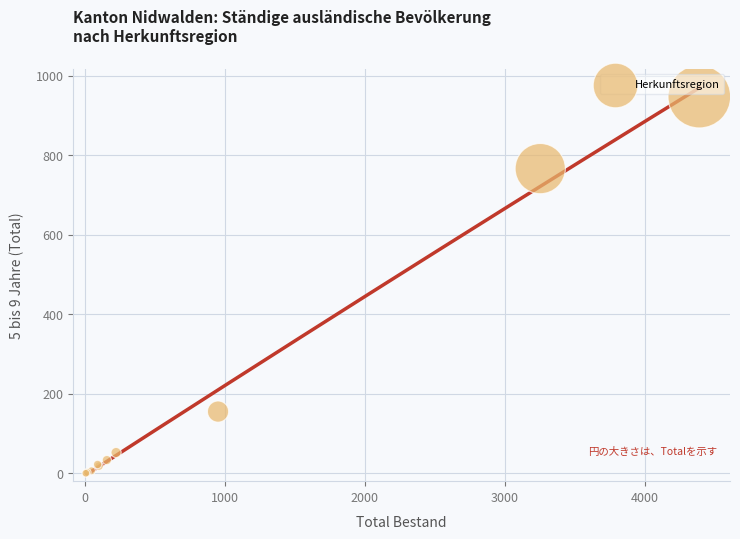

What Y value in the scatter plot is closest to 473?

766